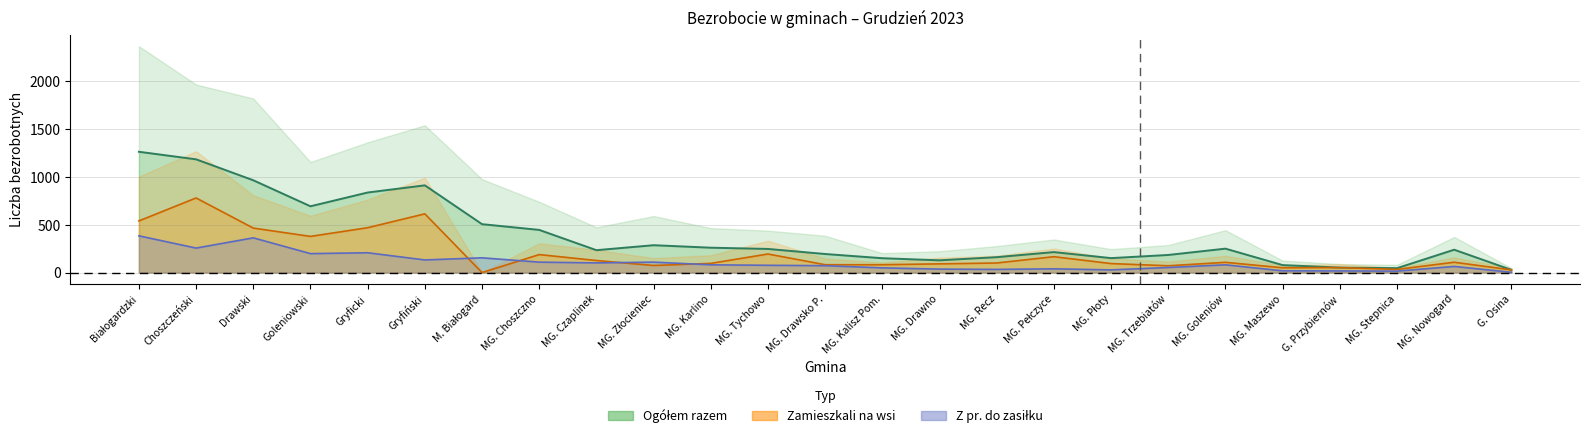

Where does the Ogółem_razem series first go above 239?

Białogardzki